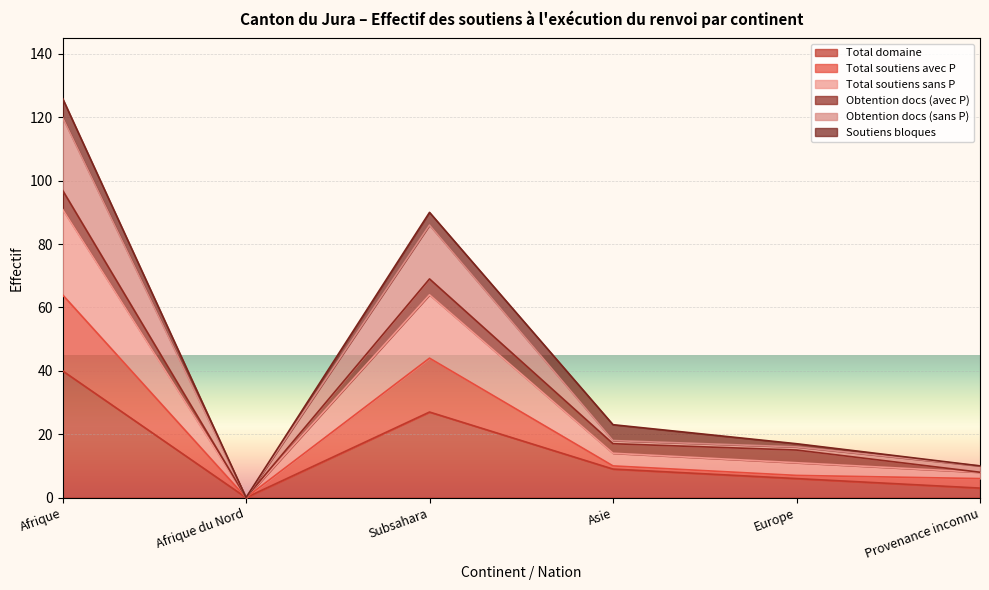

True or false: Total soutiens avec P has a value of 28 at Subsahara.

False